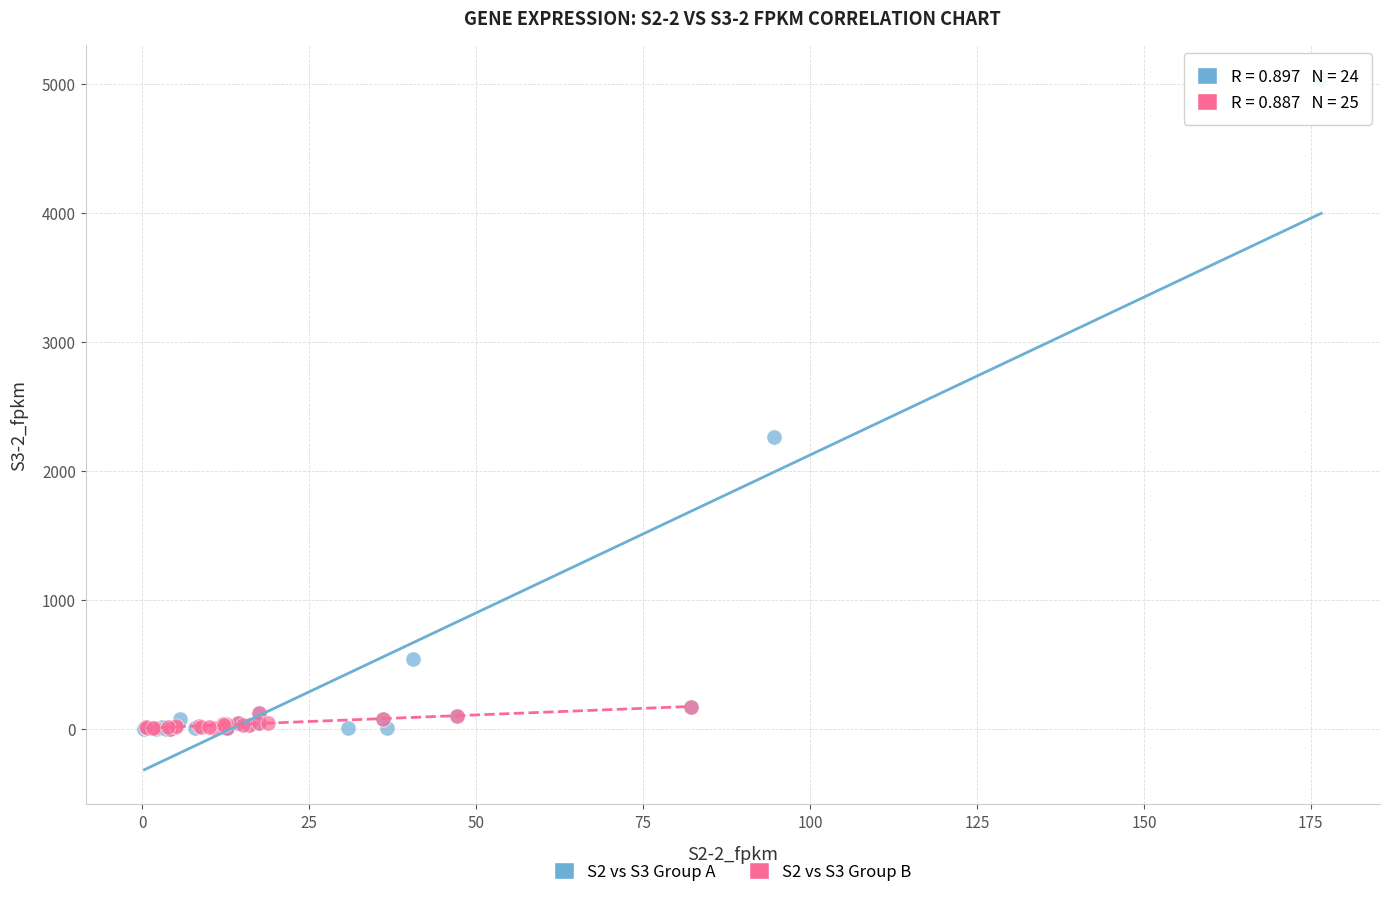

What are all the series names shown in the legend?

S2 vs S3 Group A, S2 vs S3 Group B